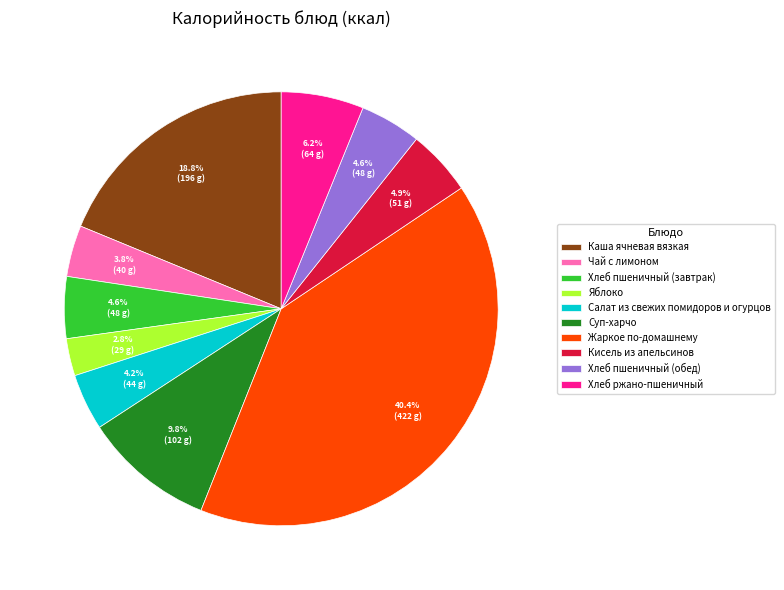

To the nearest percent, what is the difference between the largest and smallest slice percentages?

38%